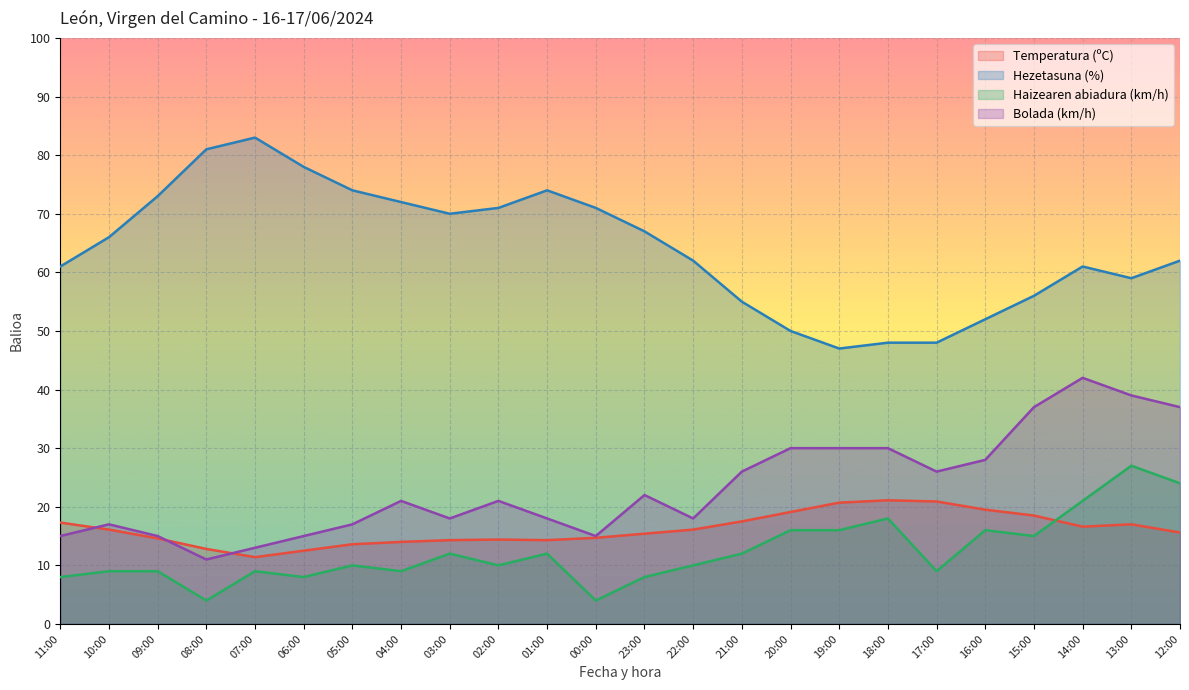

At which category does Bolada (km/h) reach its first local valley?

08:00